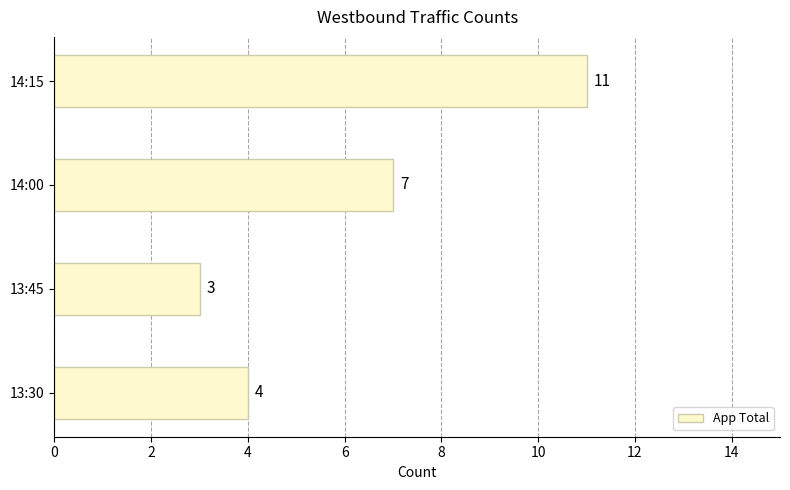

Reading bottom to top, list all the values displayed in this chart.

13:30=4	13:45=3	14:00=7	14:15=11